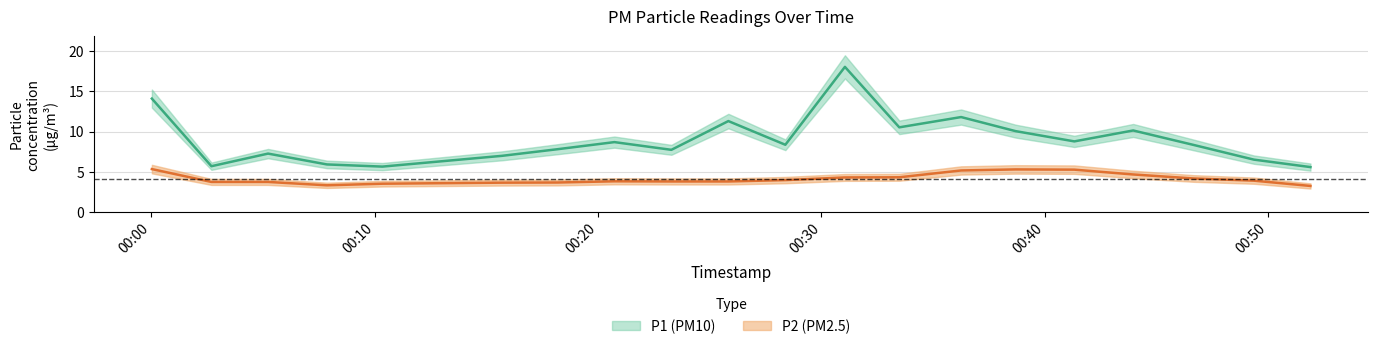

What is the label of the 4th point from the right?

2022-07-29T00:43:57